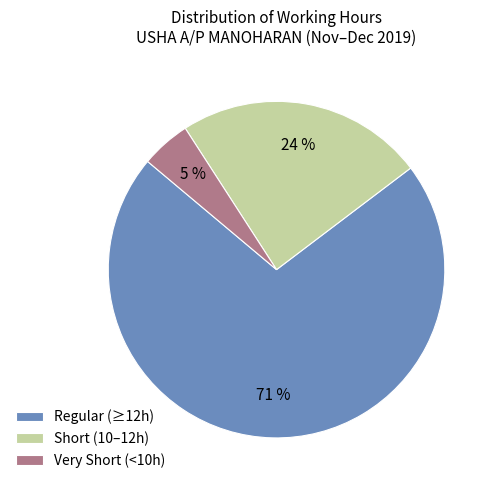

To the nearest percent, what is the combined percentage of Regular (≥12h) and Very Short (<10h)?

76%